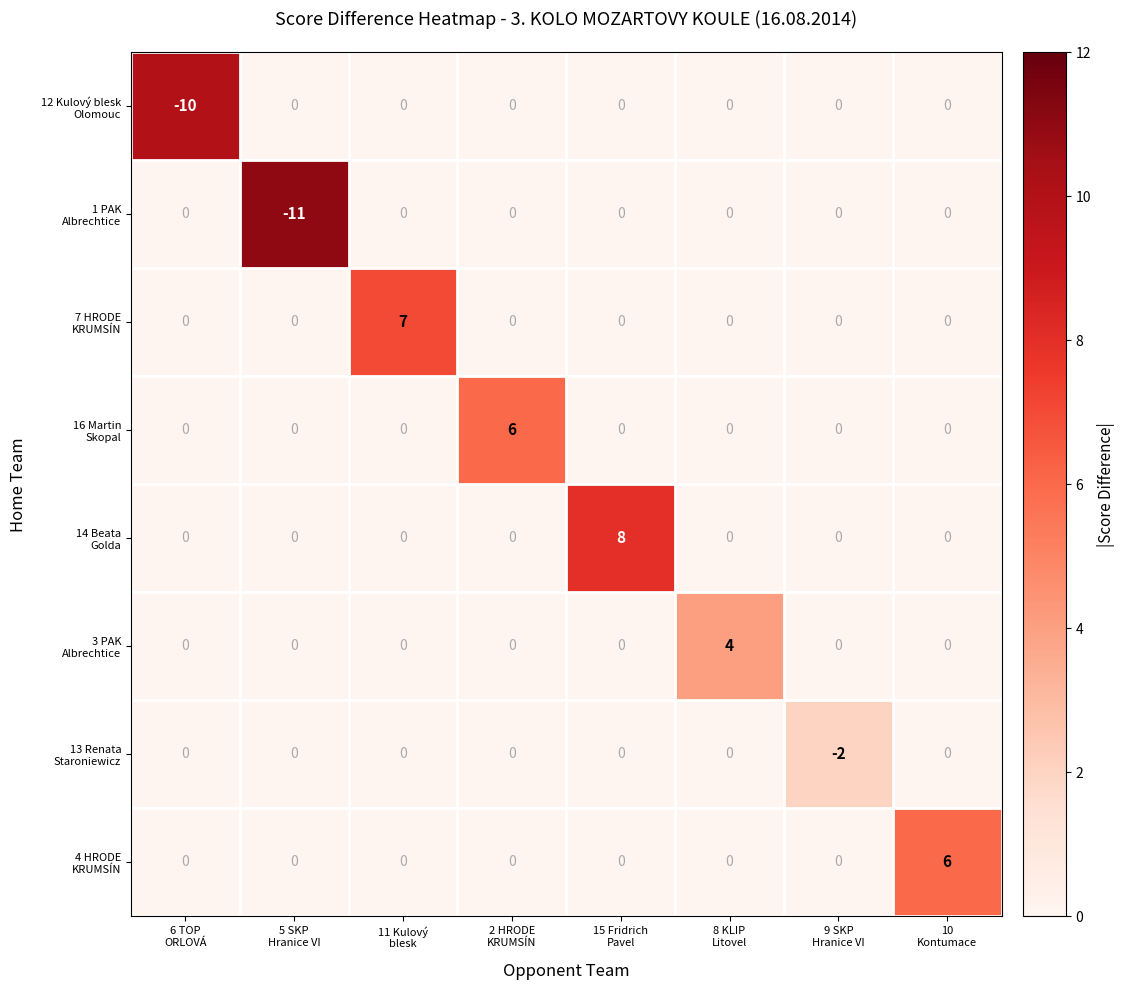

What is the maximum value shown in the chart?

8